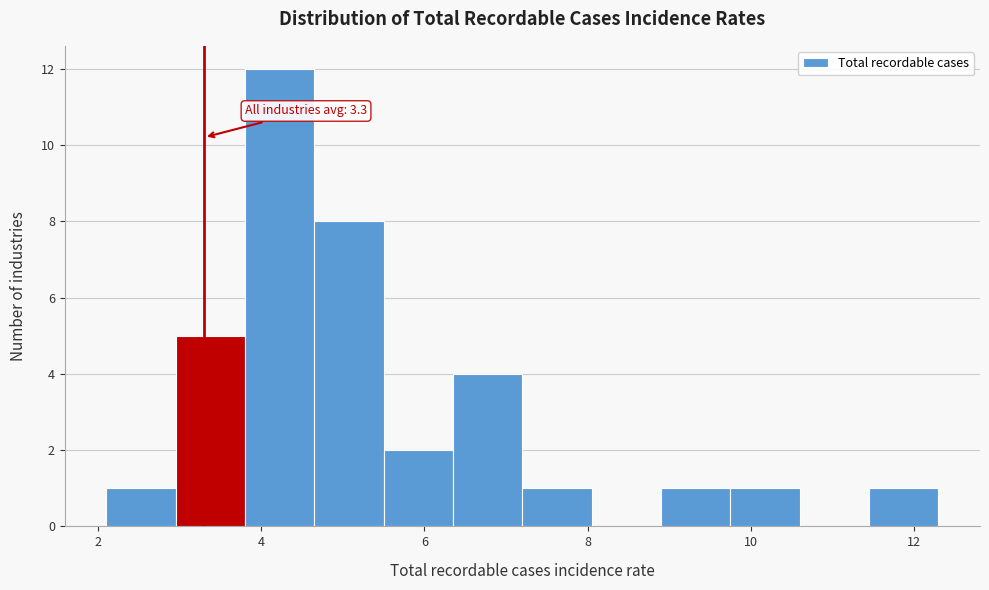

Which range on the x-axis has the tallest bar?

3.80 to 4.65